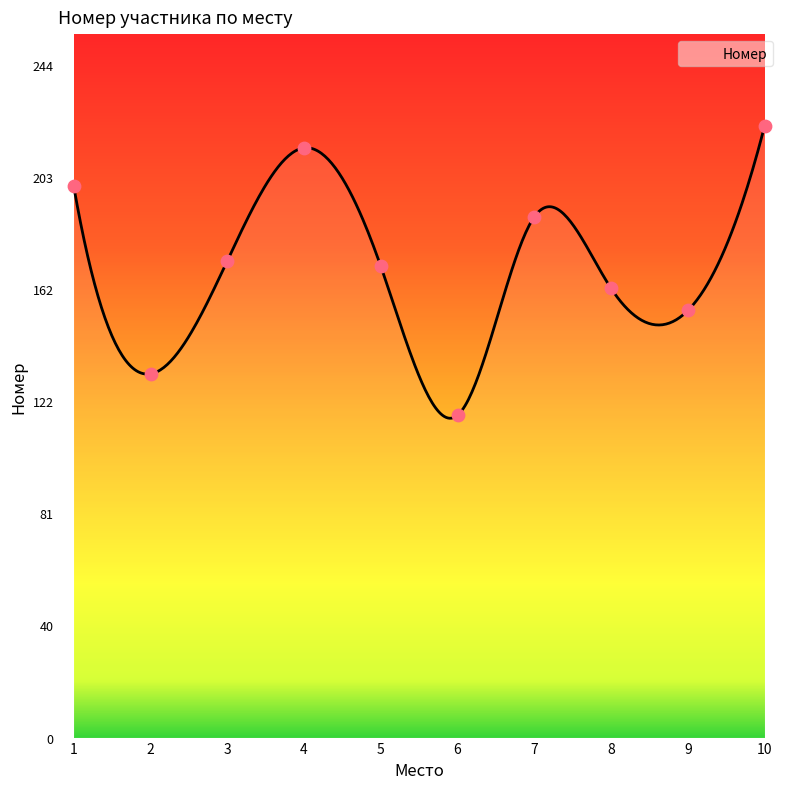

What is the change in value from 4 to 8?

-51